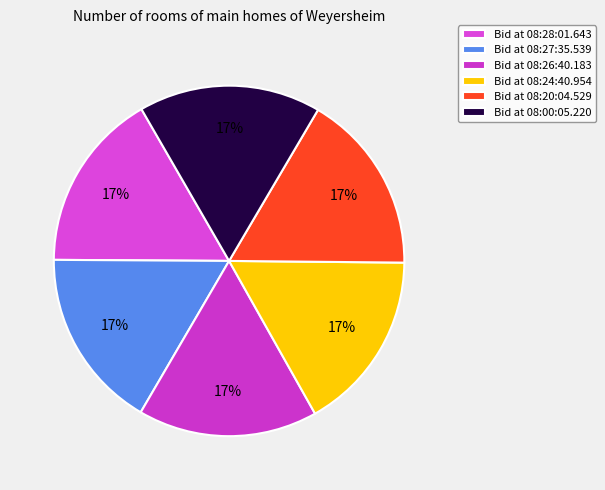

Which category has the smallest portion of the pie?

08:28:01.643